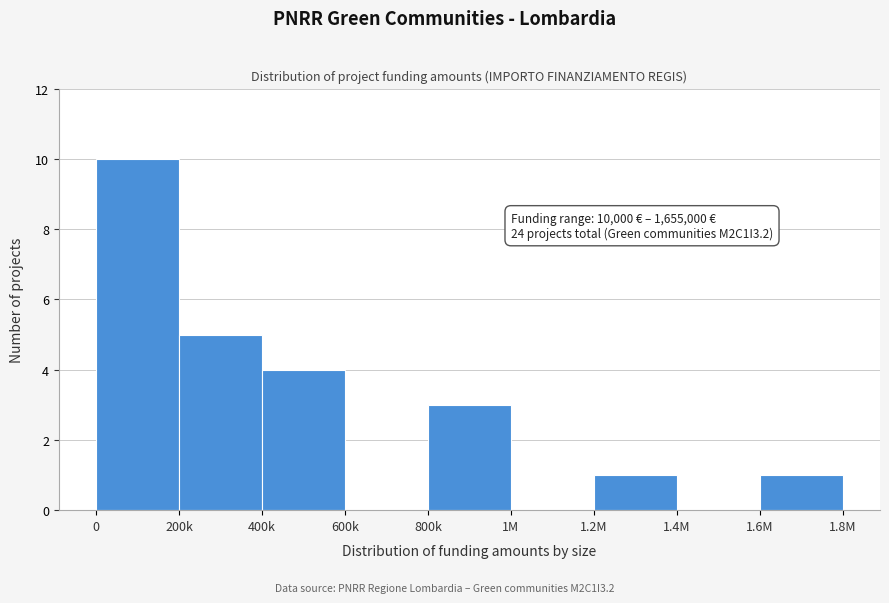

Reading left to right, transcribe all the data shown in this chart.

0=10	200k=5	400k=4	600k=0	800k=3	1M=0	1.2M=1	1.4M=0	1.6M=1